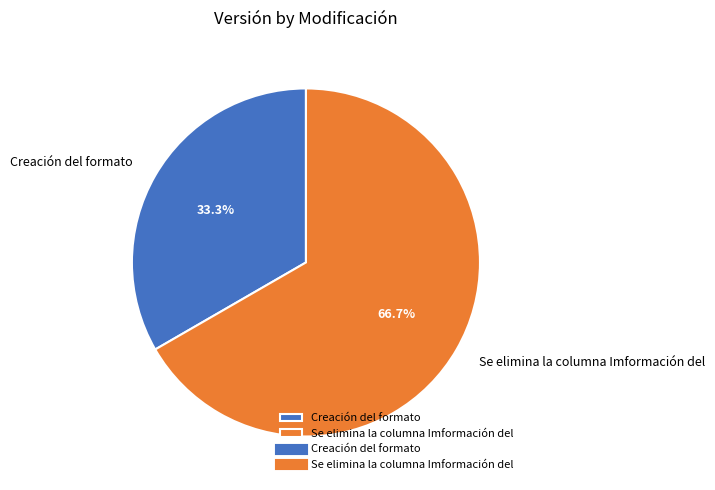

Does Se elimina la columna Imformación del represent more than half of the total?

Yes